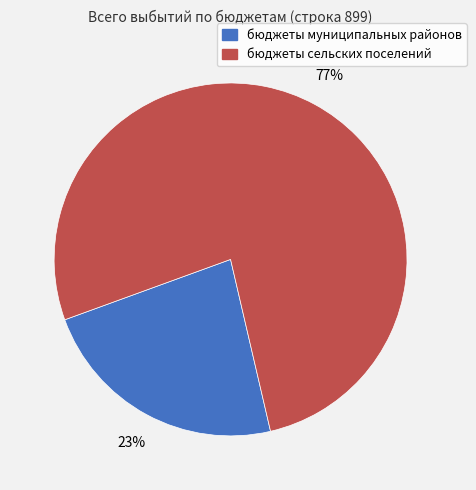

To the nearest percent, what percentage of the pie is бюджеты муниципальных районов?

23%